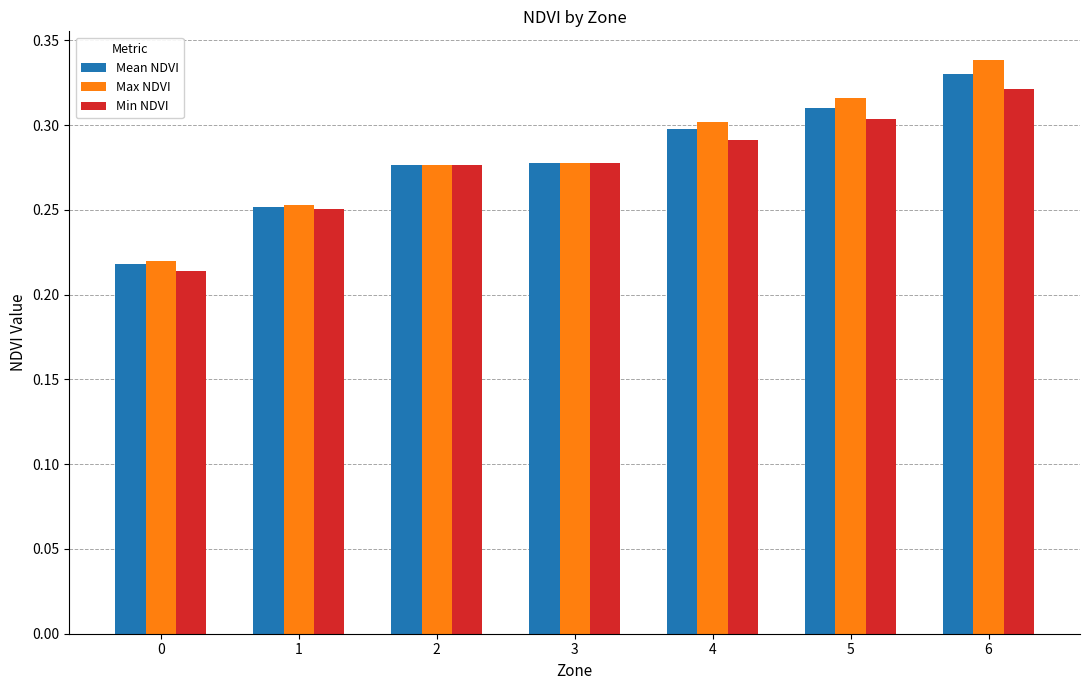

What is the sum of all Mean NDVI values?

2.0